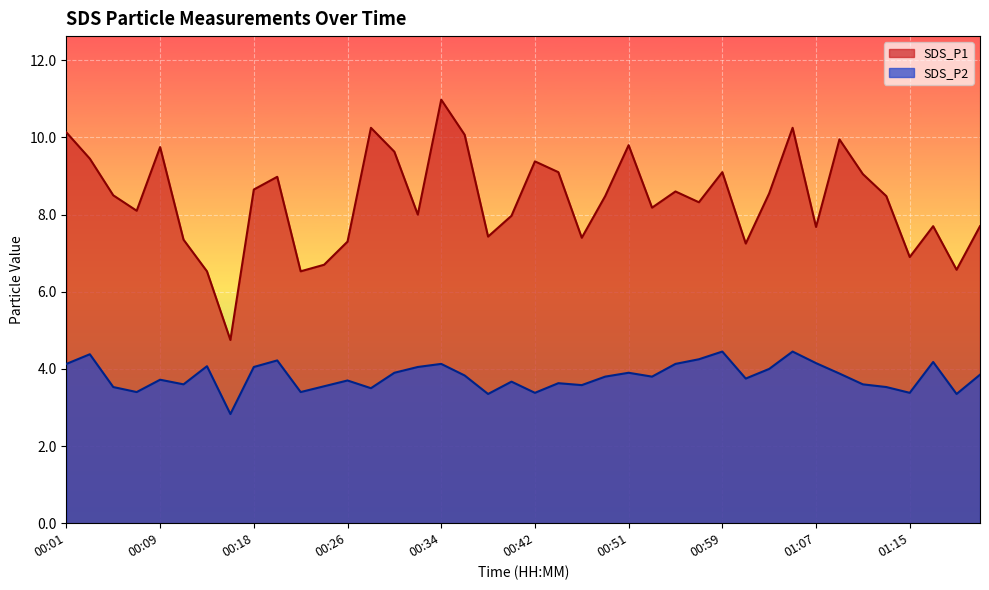

Rank the series by their average value, from highest to lowest.

SDS_P1, SDS_P2